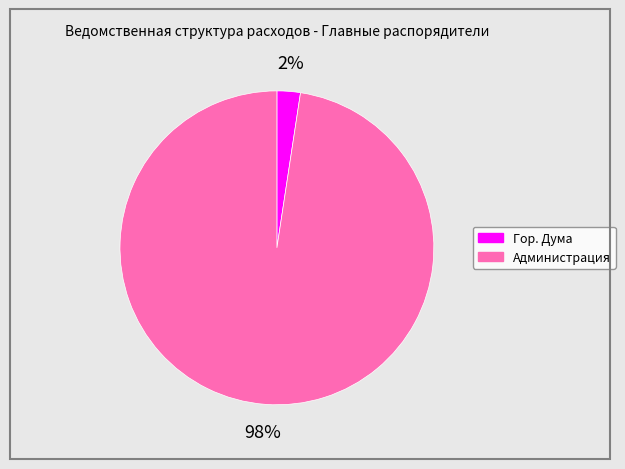

Count the number of slices in the pie.

2